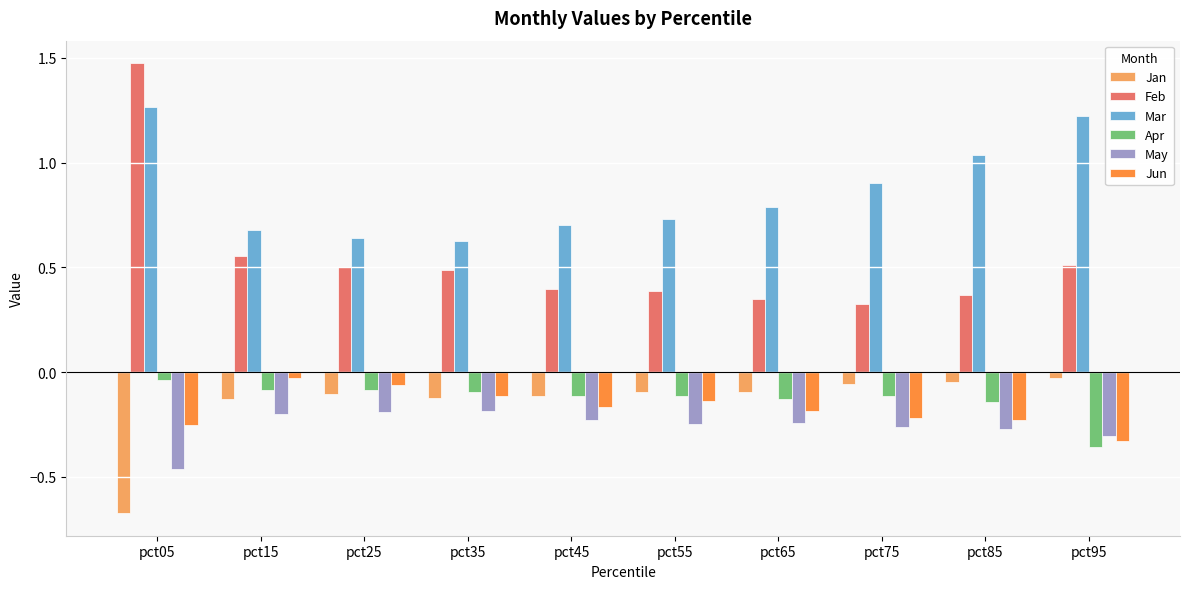

The Feb series shows 0.8 at pct35. True or false?

False